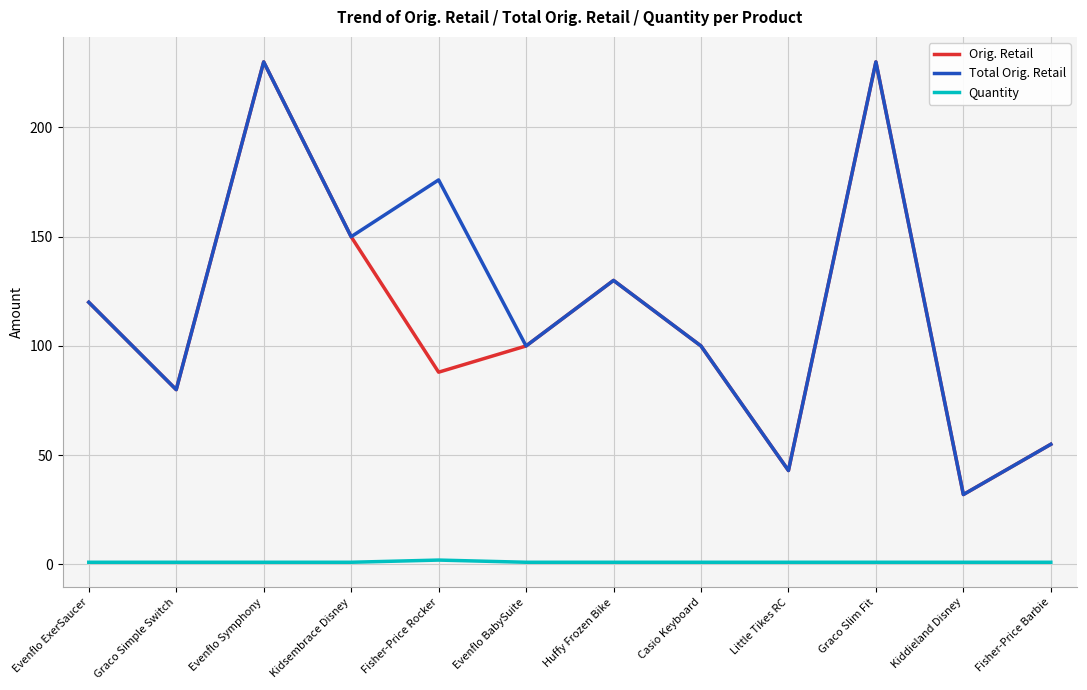

What is the highest value of the Orig. Retail series?

230.0